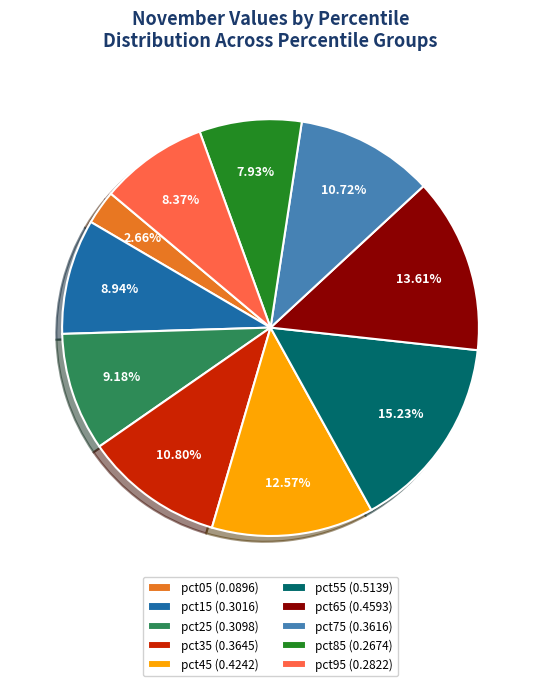

Between pct65 (0.4593) and pct95 (0.2822), which is larger?

pct65 (0.4593)